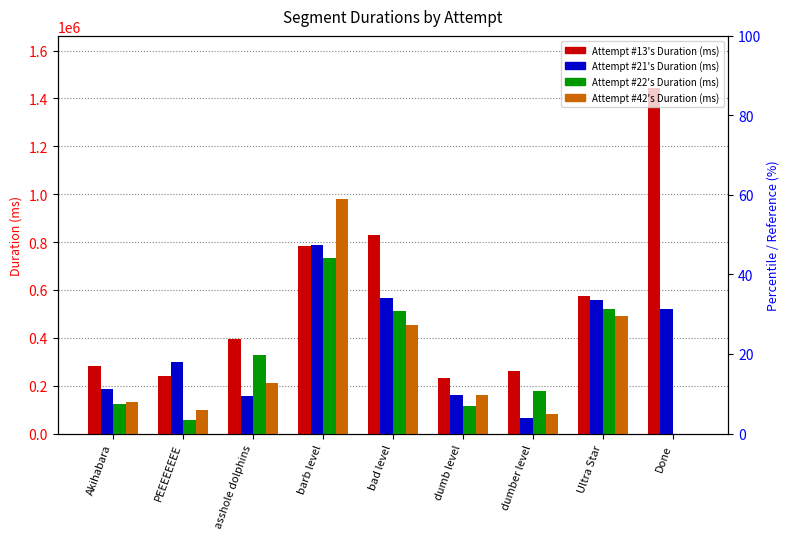

At which label is Attempt #21's Duration (ms) closest to 425749?

Done